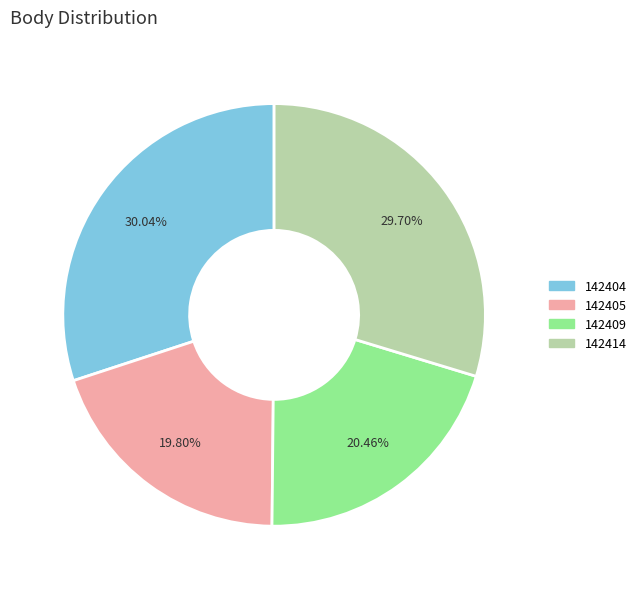

Approximately how many times larger is the value at 142409 compared to 142414?

0.7